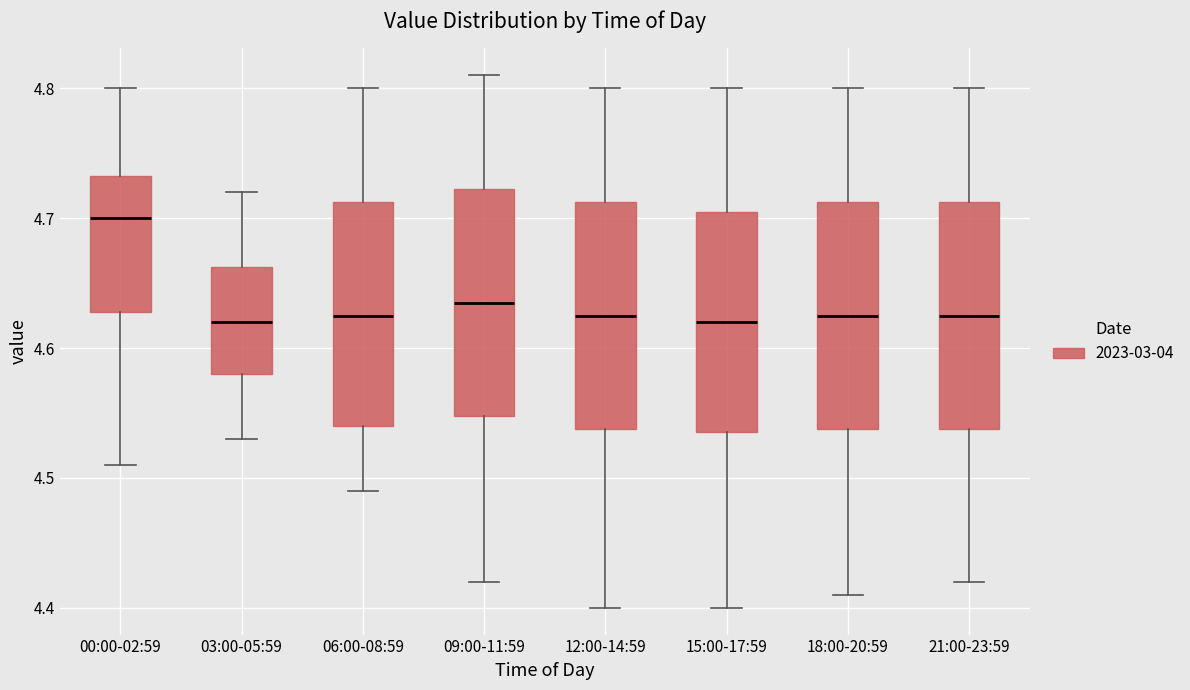

Reading left to right, read every box against the y-axis: the position of its median line, the range the box covers, and the ends of its whiskers. The values are not printed on the chart, so give them approximately, as read against the axis.

00:00-02:59: median 4.70, box 4.63 to 4.73, whiskers 4.51 to 4.80
03:00-05:59: median 4.62, box 4.58 to 4.66, whiskers 4.53 to 4.72
06:00-08:59: median 4.63, box 4.54 to 4.71, whiskers 4.49 to 4.80
09:00-11:59: median 4.64, box 4.55 to 4.72, whiskers 4.42 to 4.81
12:00-14:59: median 4.63, box 4.54 to 4.71, whiskers 4.40 to 4.80
15:00-17:59: median 4.62, box 4.54 to 4.71, whiskers 4.40 to 4.80
18:00-20:59: median 4.63, box 4.54 to 4.71, whiskers 4.41 to 4.80
21:00-23:59: median 4.63, box 4.54 to 4.71, whiskers 4.42 to 4.80